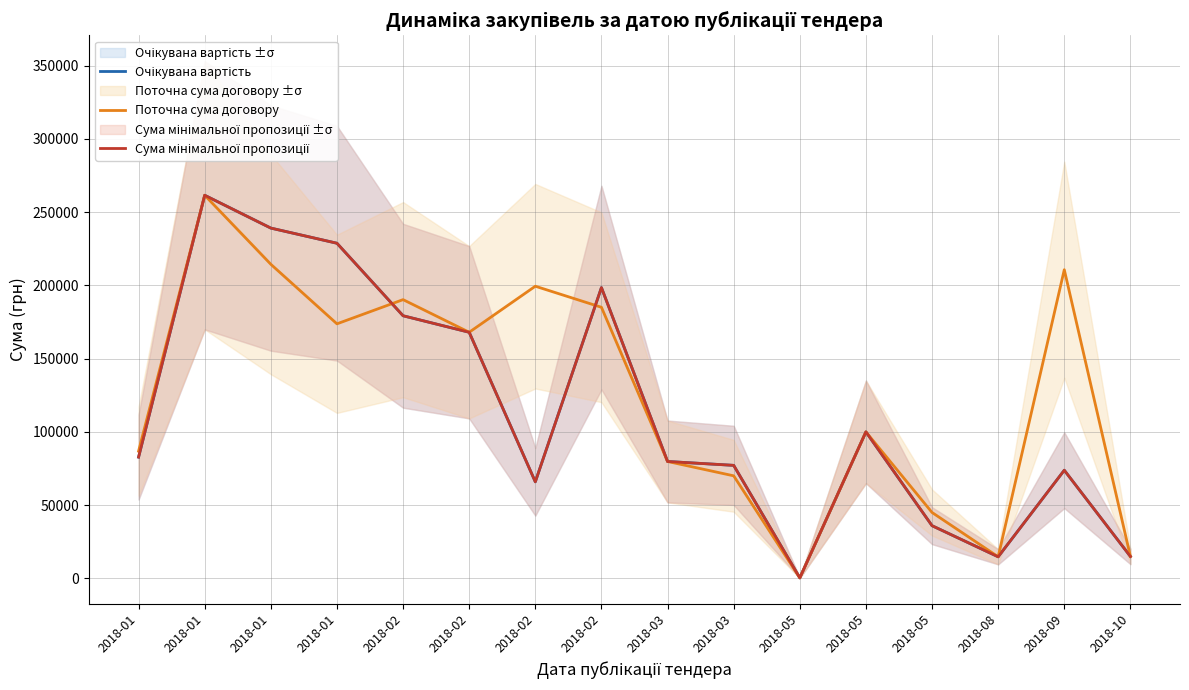

How many intersections are there between Поточна сума договору and Очікувана вартість?

2